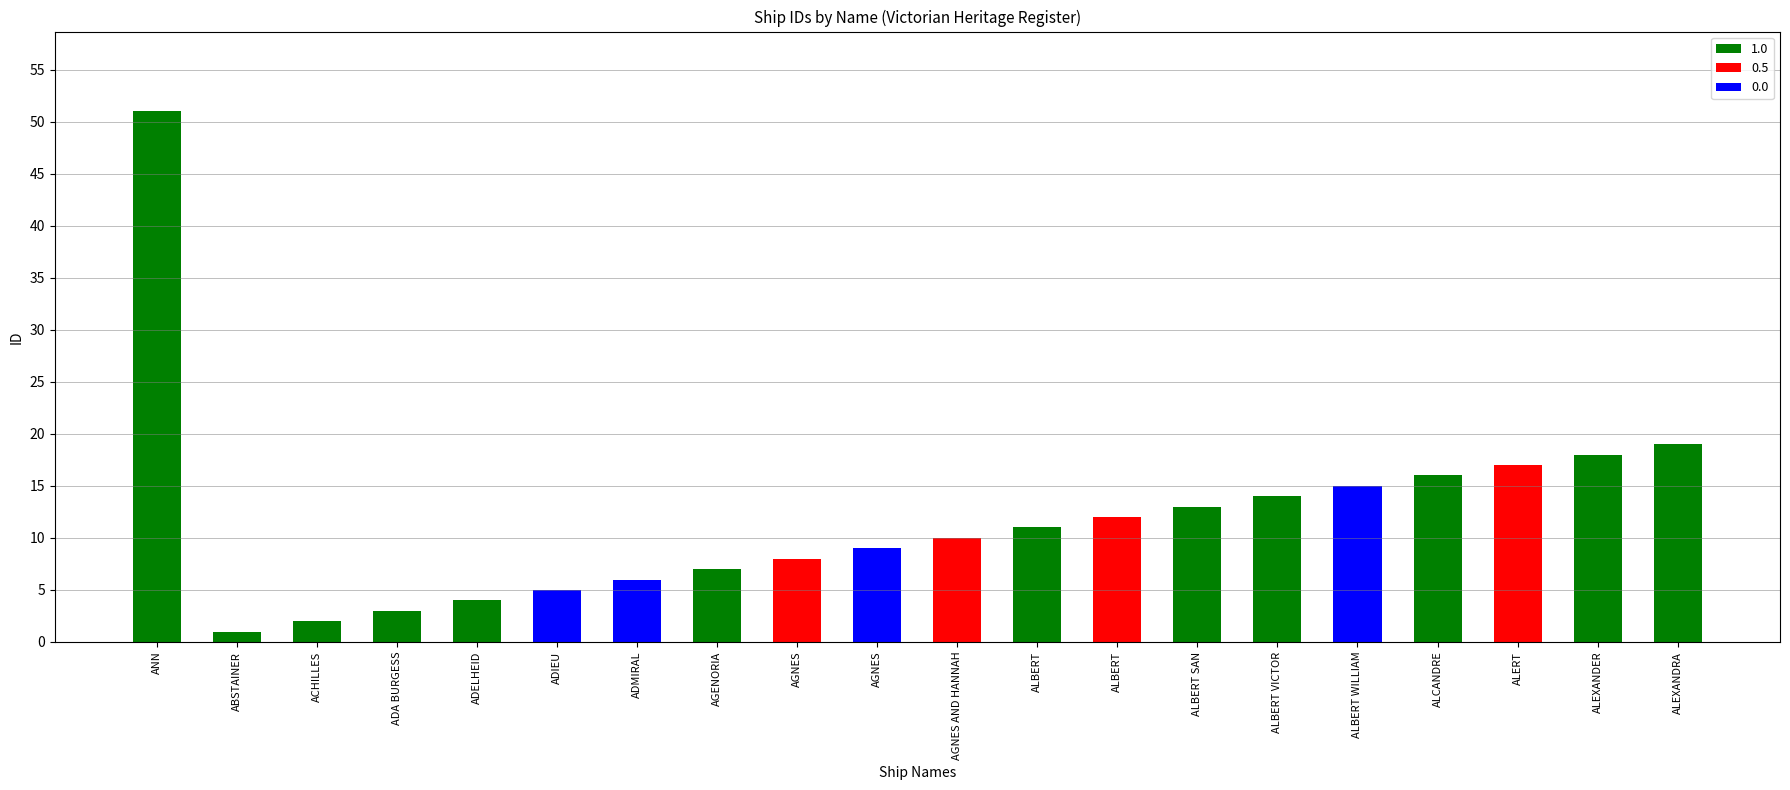

Between ACHILLES and ALBERT WILLIAM, which is larger?

ALBERT WILLIAM